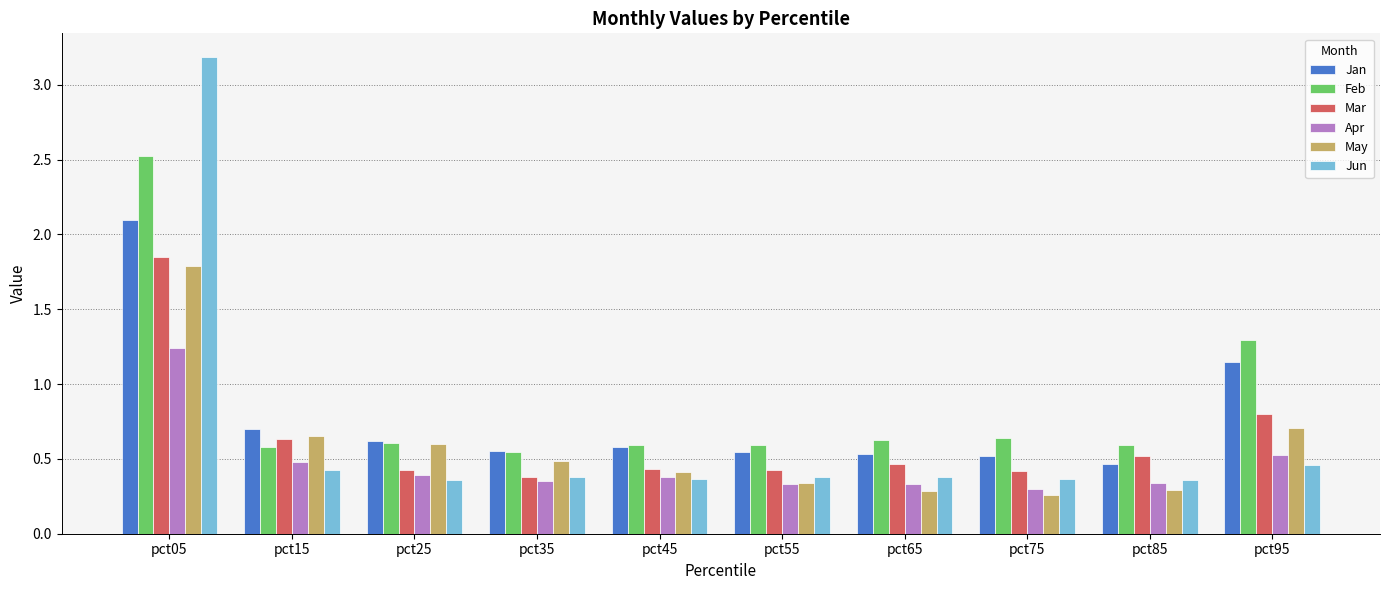

True or false: Feb has a value of 0.6 at pct75.

True